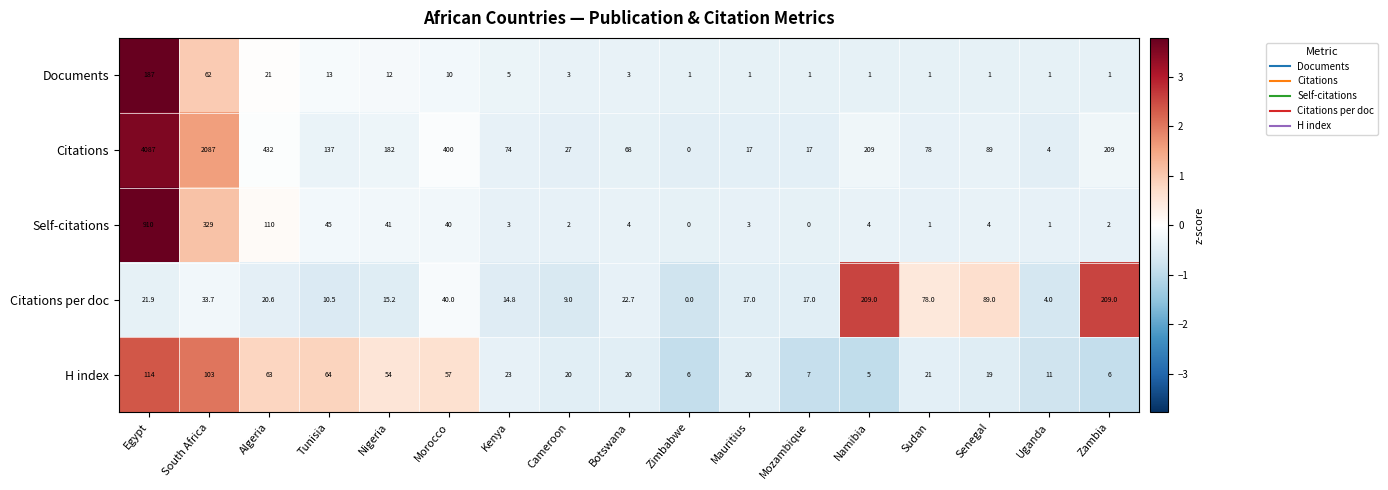

What is the total value across all series at Nigeria?

304.2